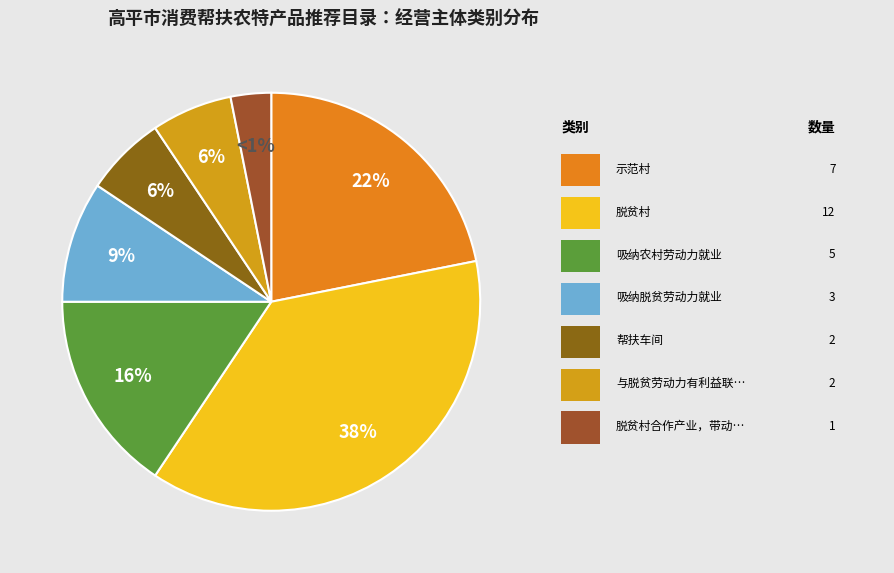

How many segments does this pie chart have?

7